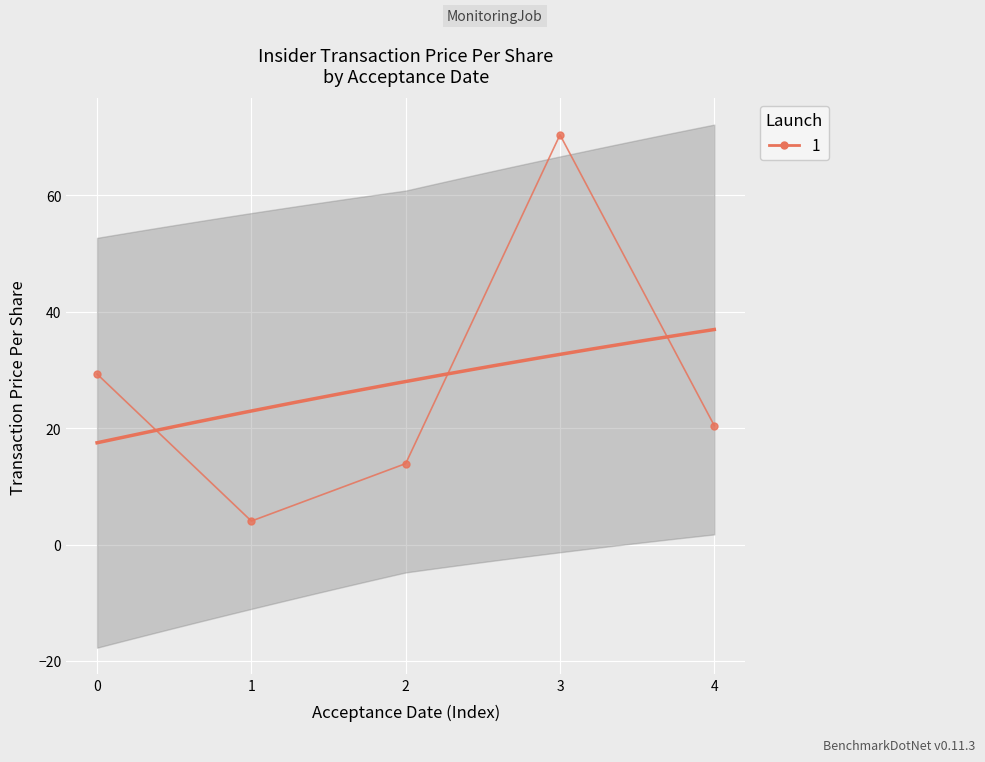

Is it true that the value at 1 is 1.9?

False